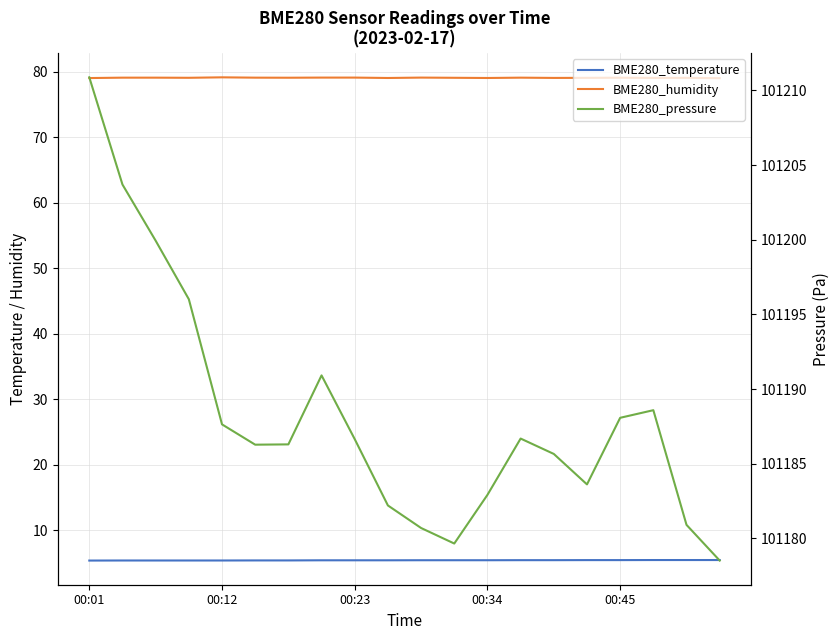

Is it true that BME280_humidity equals 34.5 at 11?

False